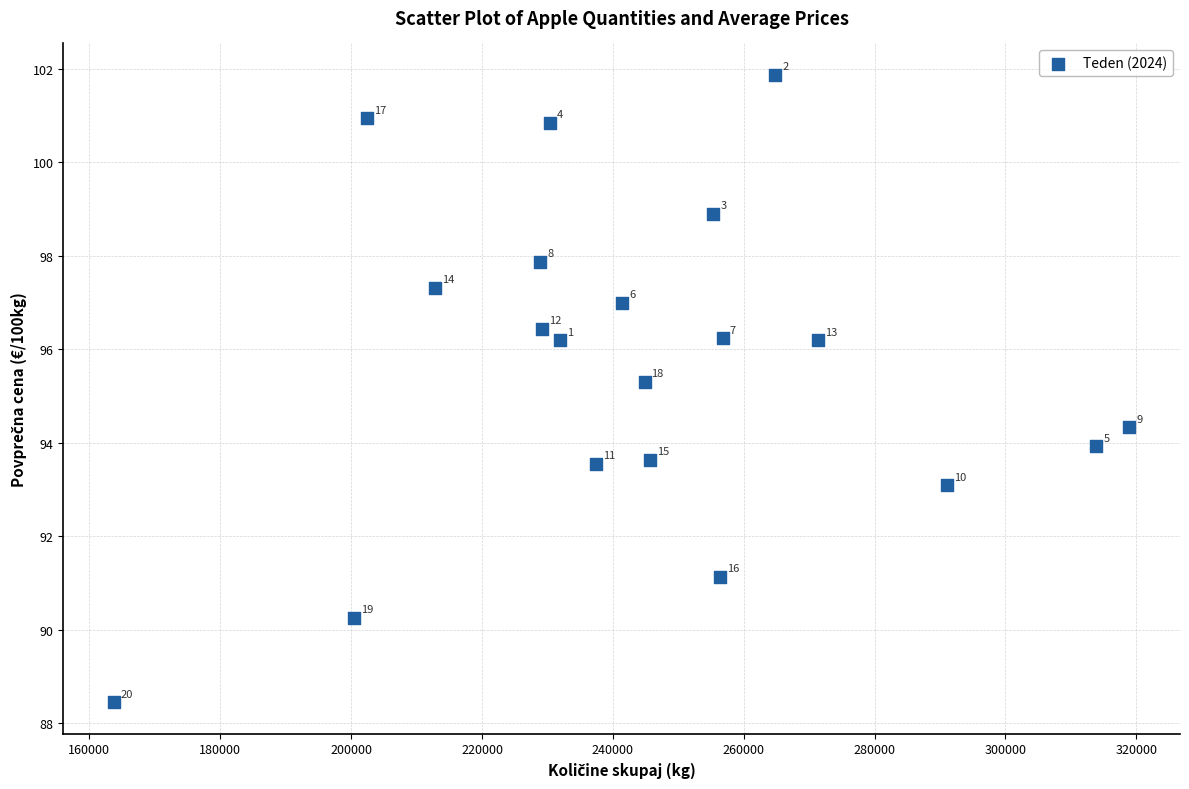

What Y value in the scatter plot is closest to 95?

95.3